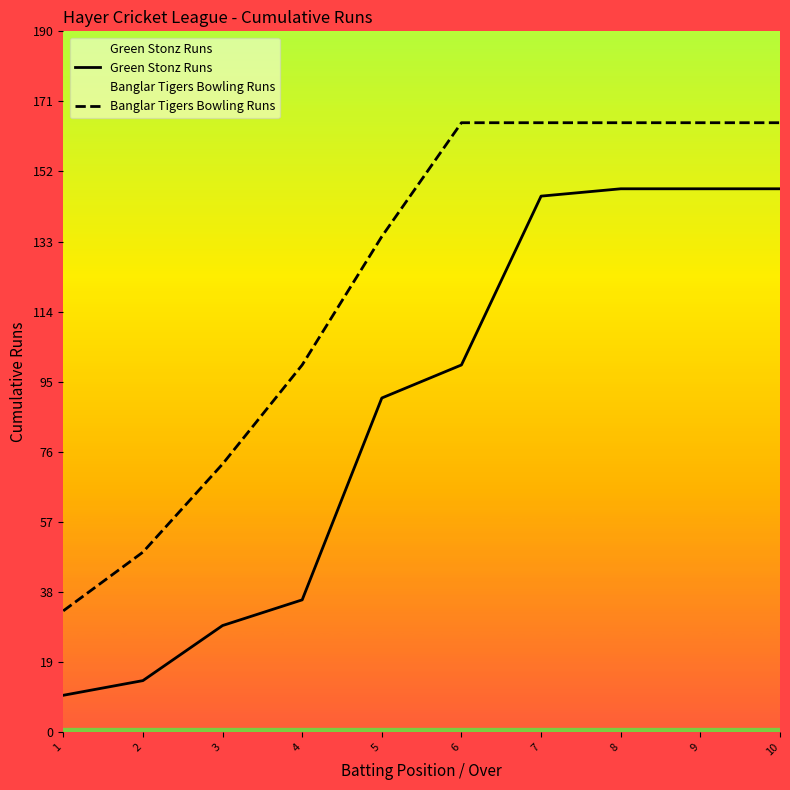

At how many categories does at least one series exceed 136?

5